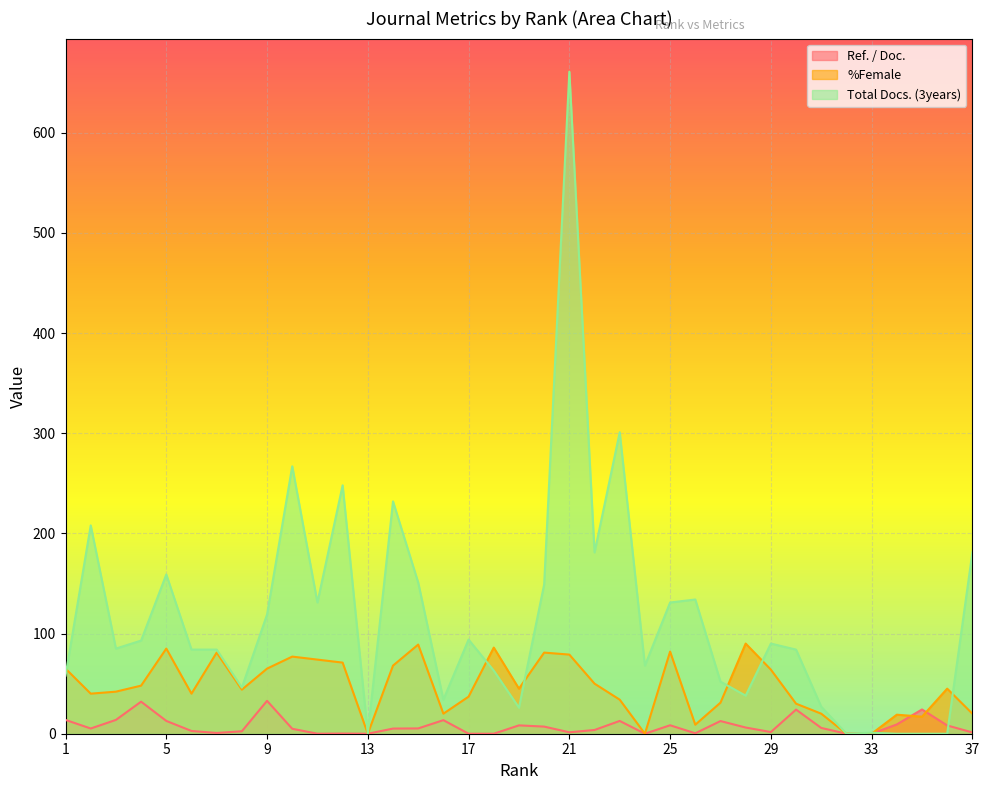

Is it true that Total Docs. (3years) equals 661.0 at 21?

True